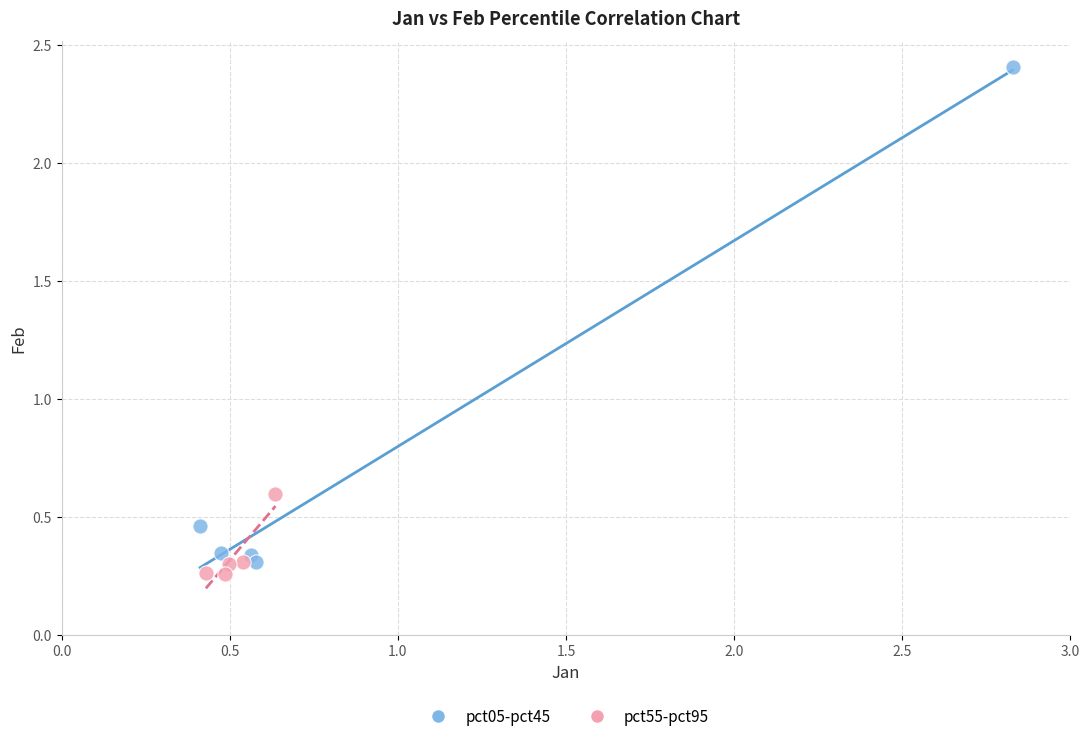

Which series has the largest Y range (max minus min)?

pct05-pct45